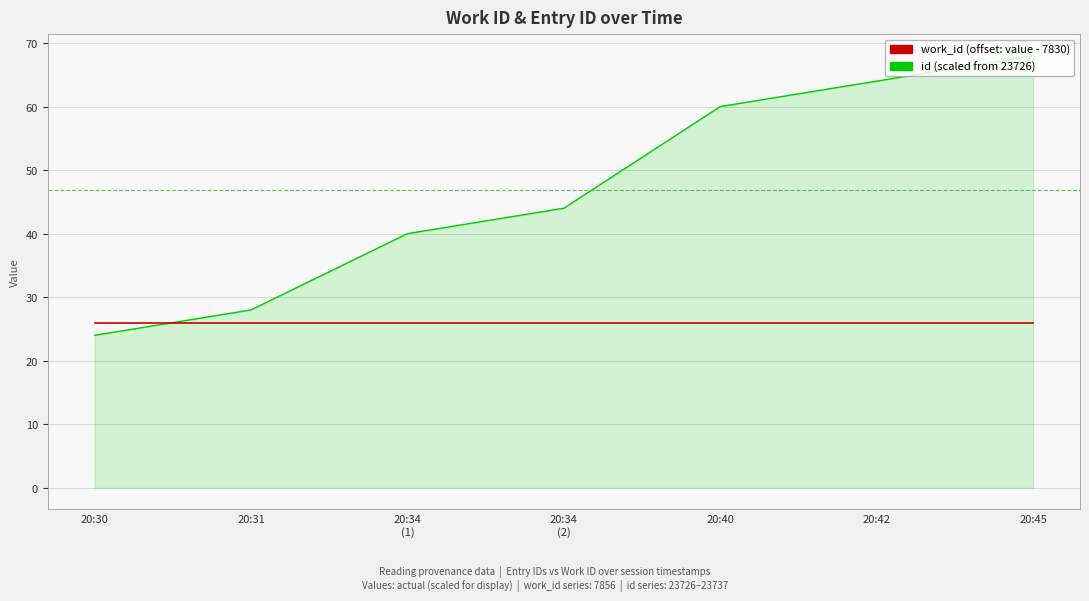

What is the total value across all series at 20:42?

90